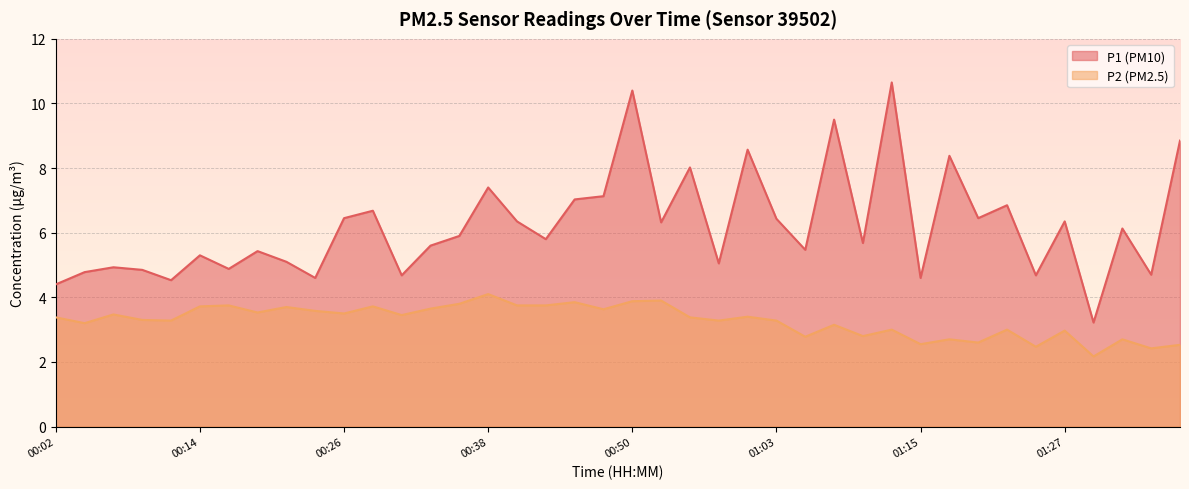

The value of P2 at 01:20 is 0.7. True or false?

False